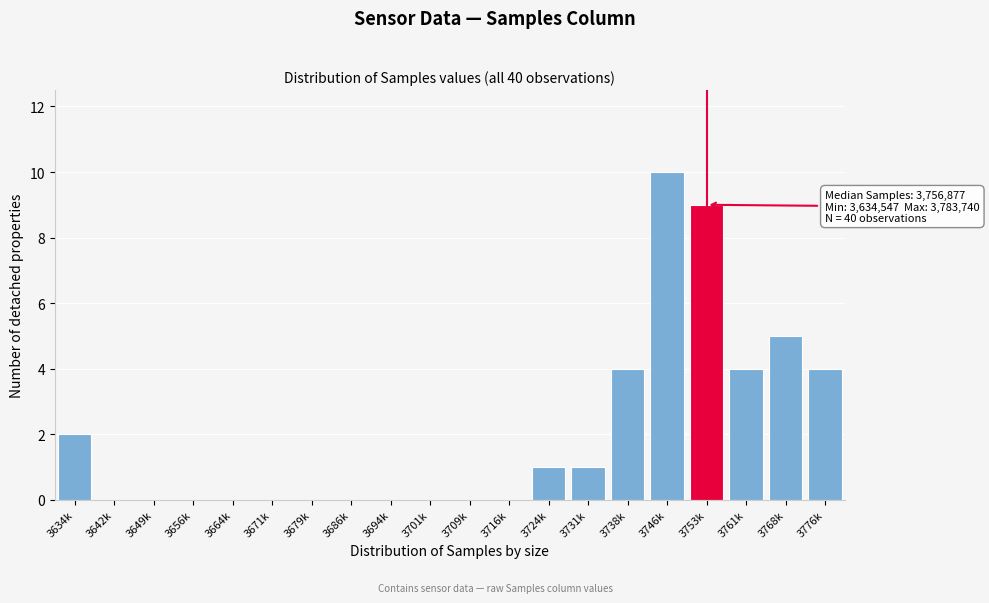

At which category does the chart reach its peak across all series?

3746k